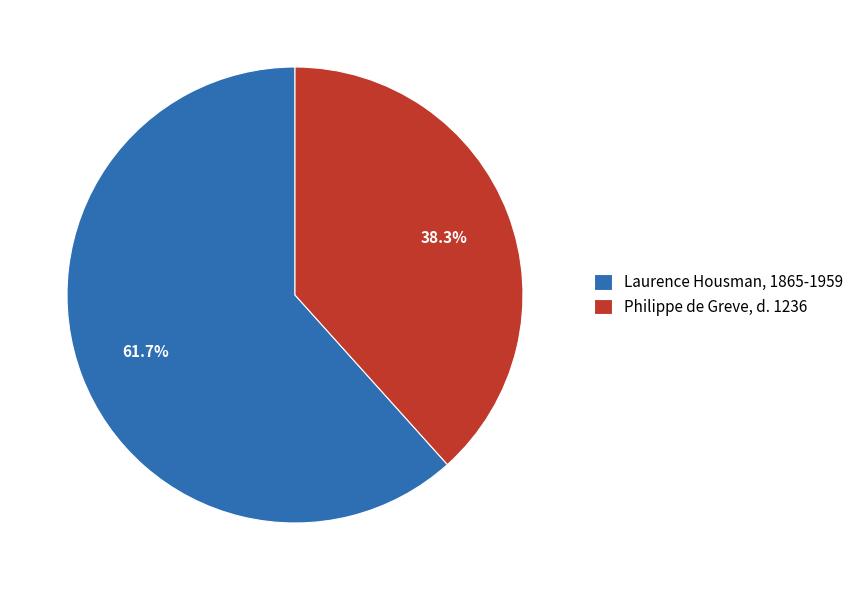

Approximately how many times larger is the value at Laurence Housman, 1865-1959 compared to Philippe de Greve, d. 1236?

1.6